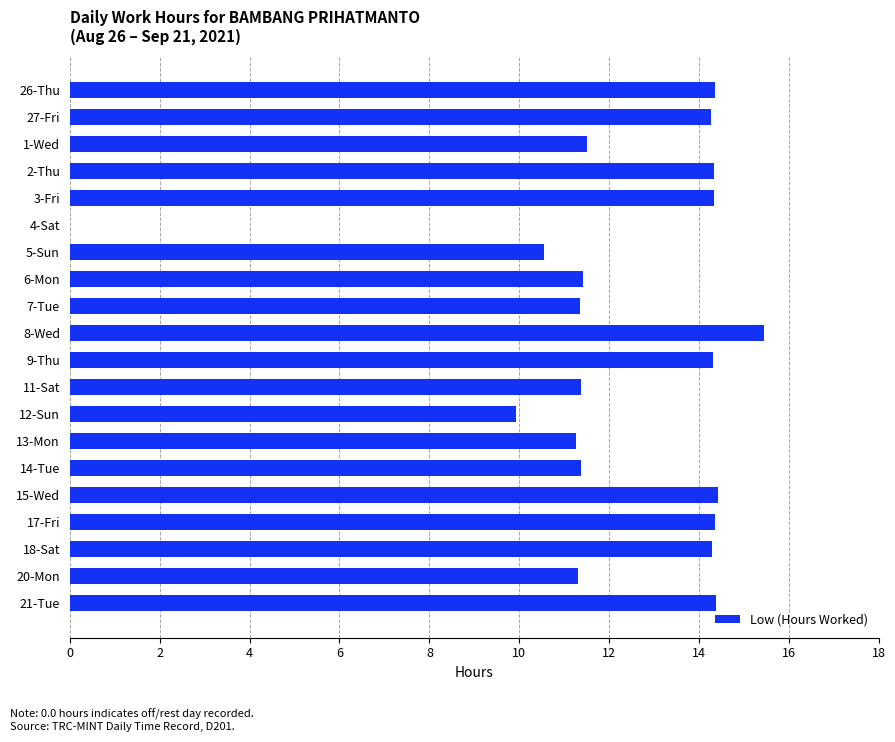

What is the sum of all values?

244.5